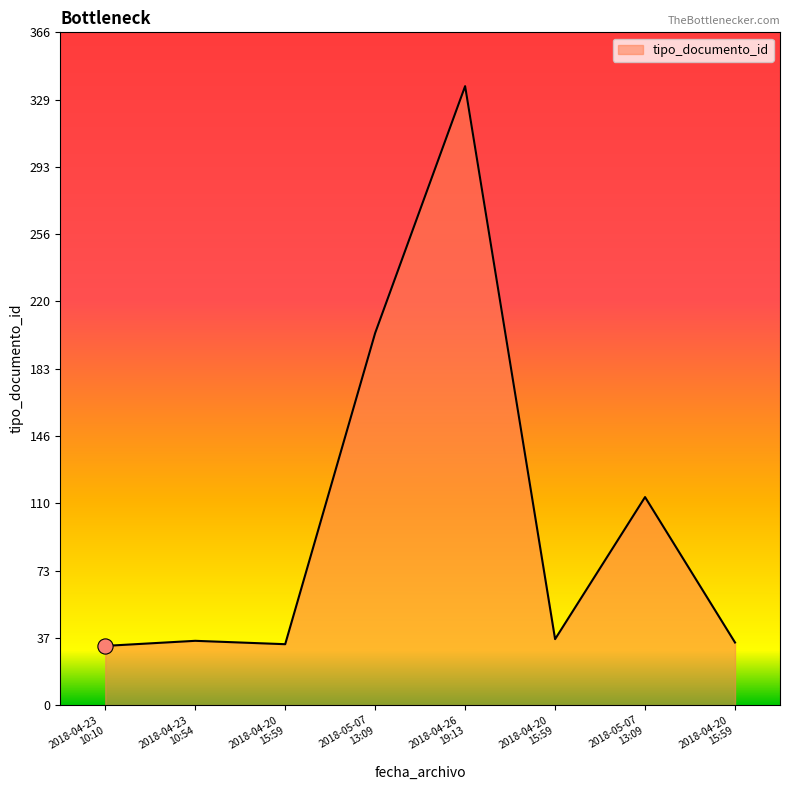

What is the ratio of the value at 2018-04-26
19:13 to the value at 2018-04-20
15:59?

9.4